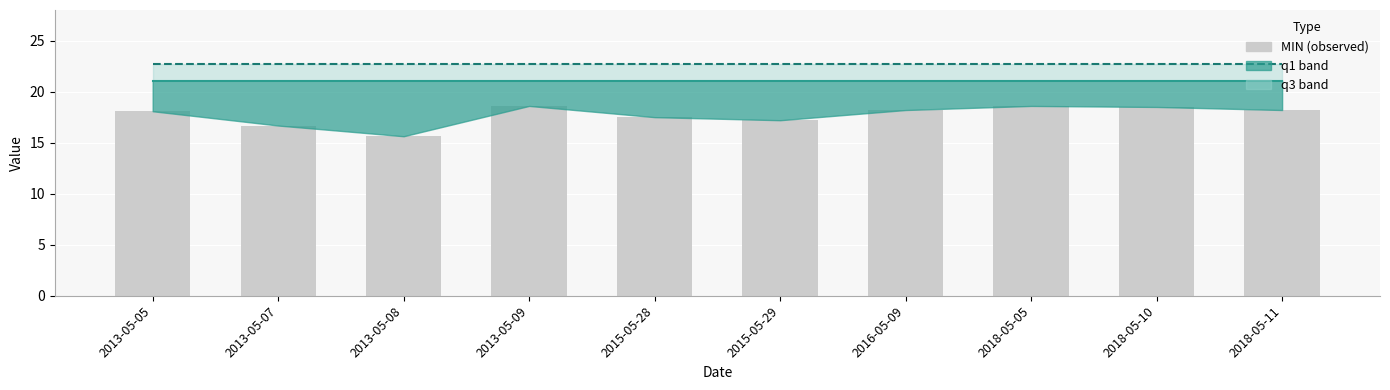

Which category has the lowest value in the q1 series?

2013-05-05